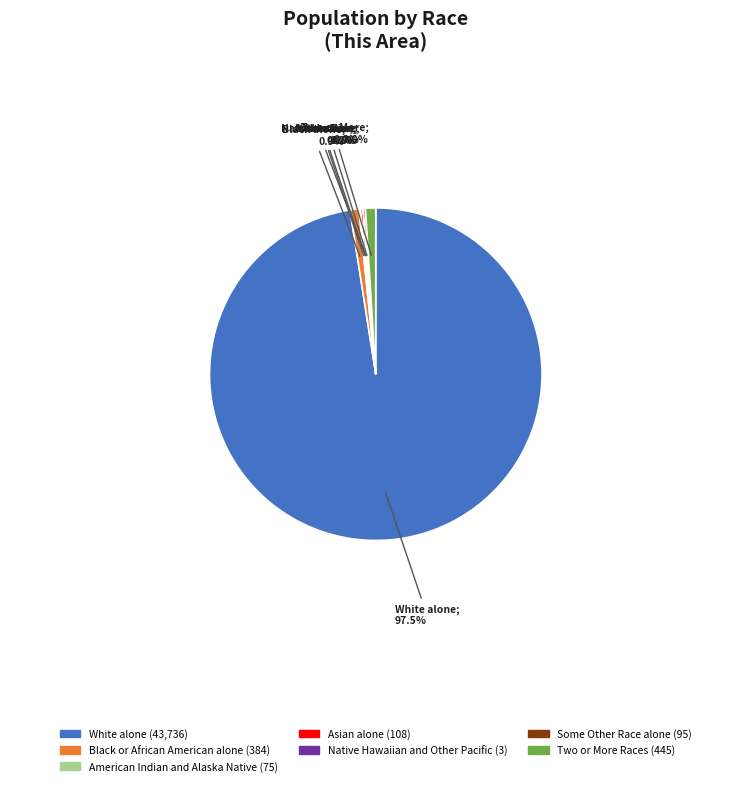

Is Two or More Races the majority of the pie?

No